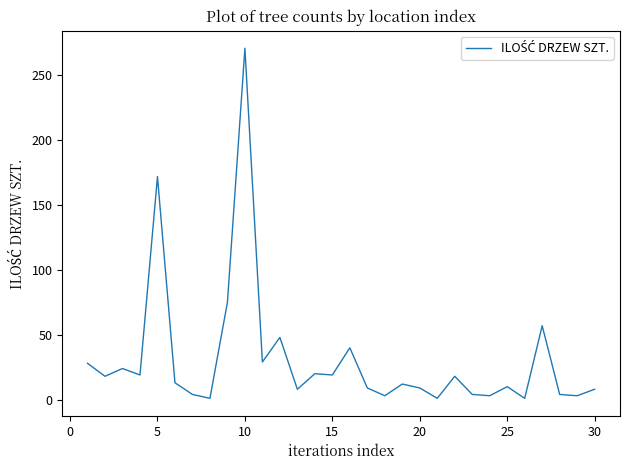

What is the greatest value displayed?

271